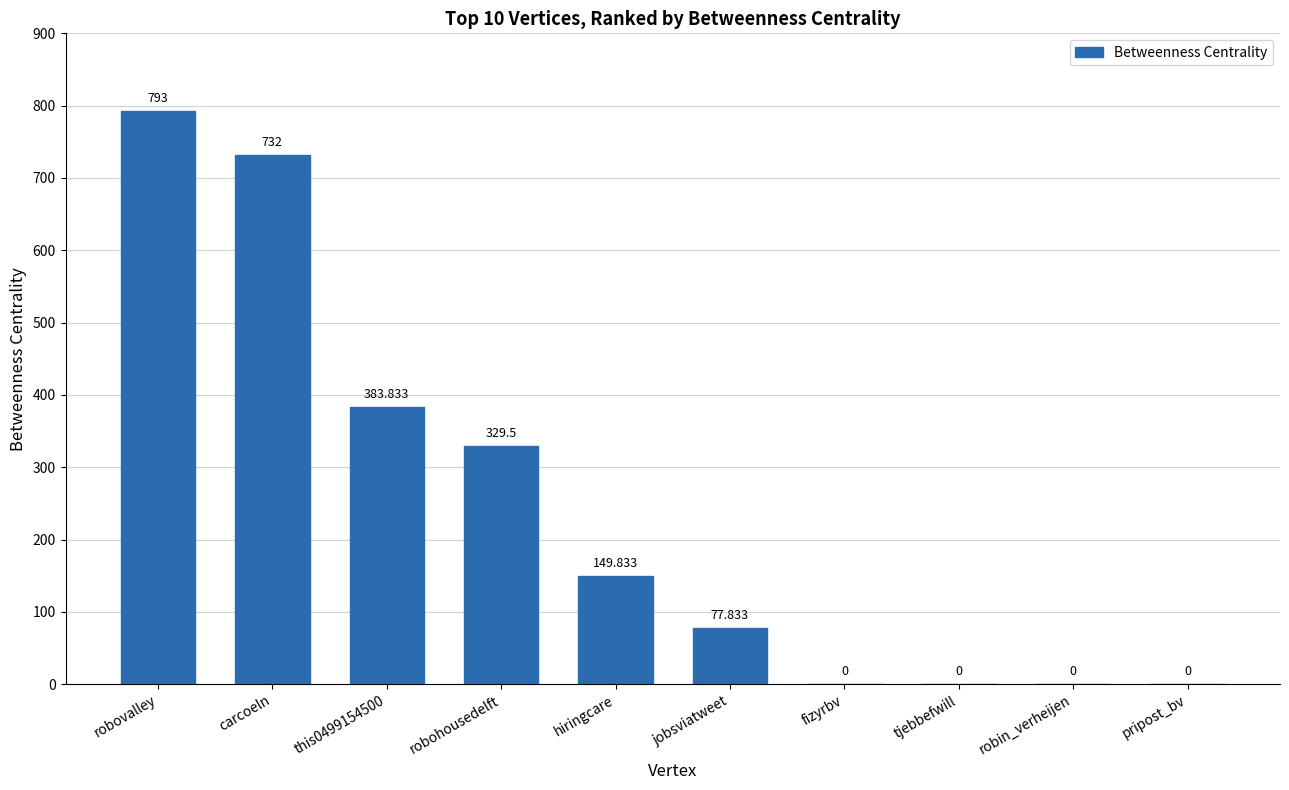

Which has a higher value, robin_verheijen or jobsviatweet?

jobsviatweet